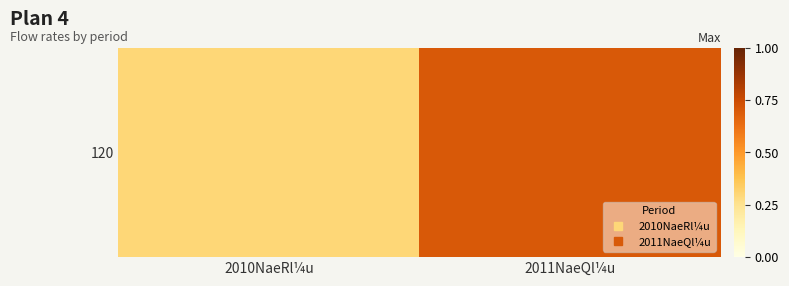

What is the difference between the values at 2011NaeQl¼u and 2010NaeRl¼u?

0.4